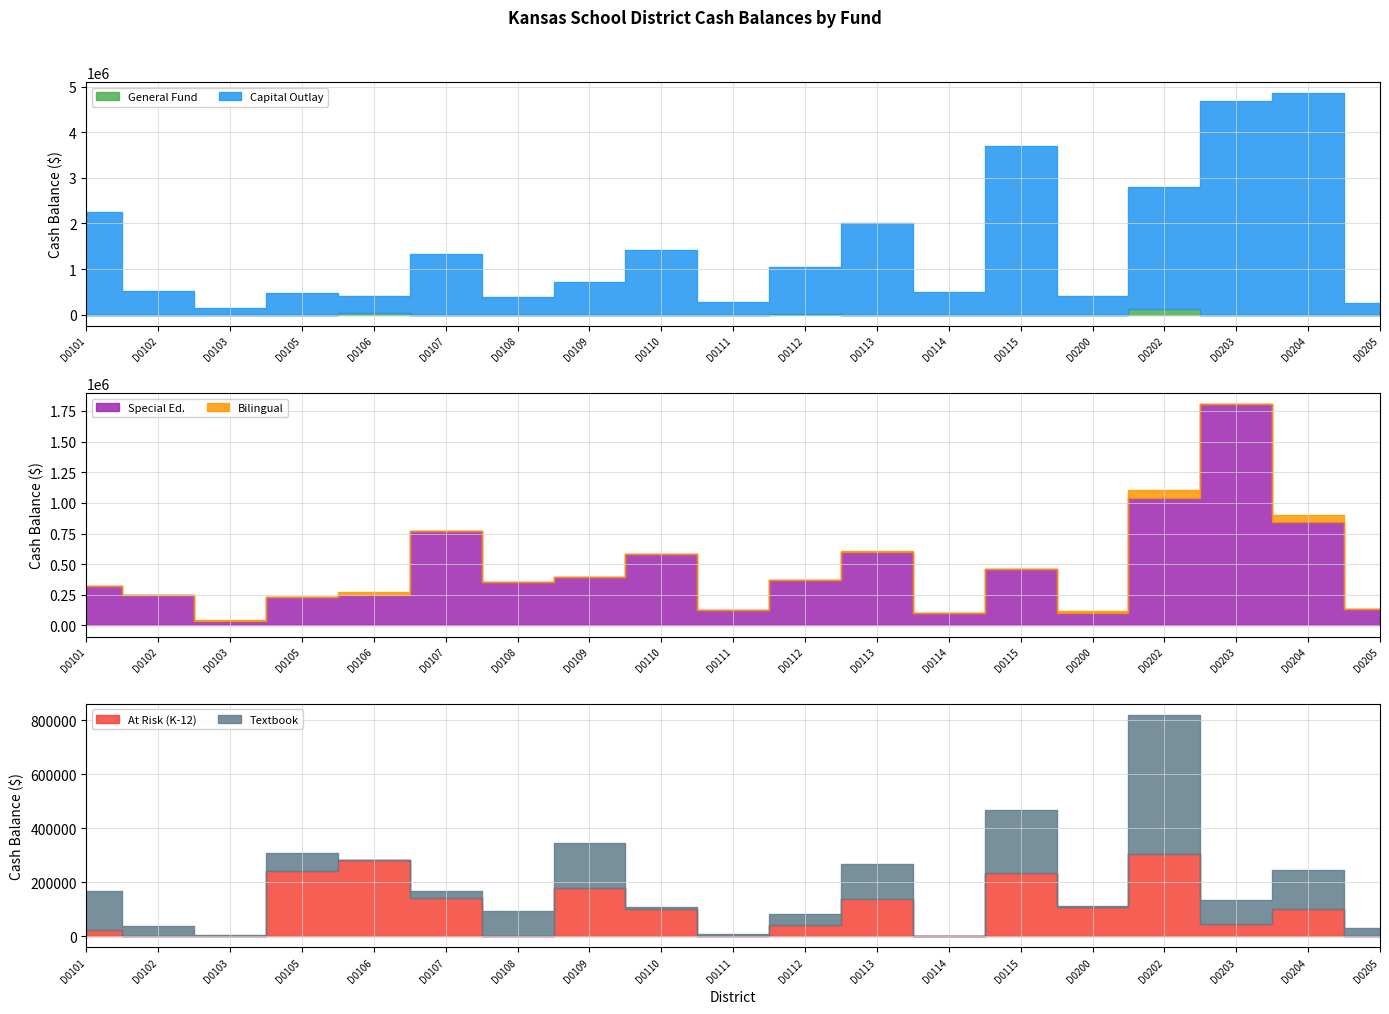

Which category has the highest value across all series?

D0204